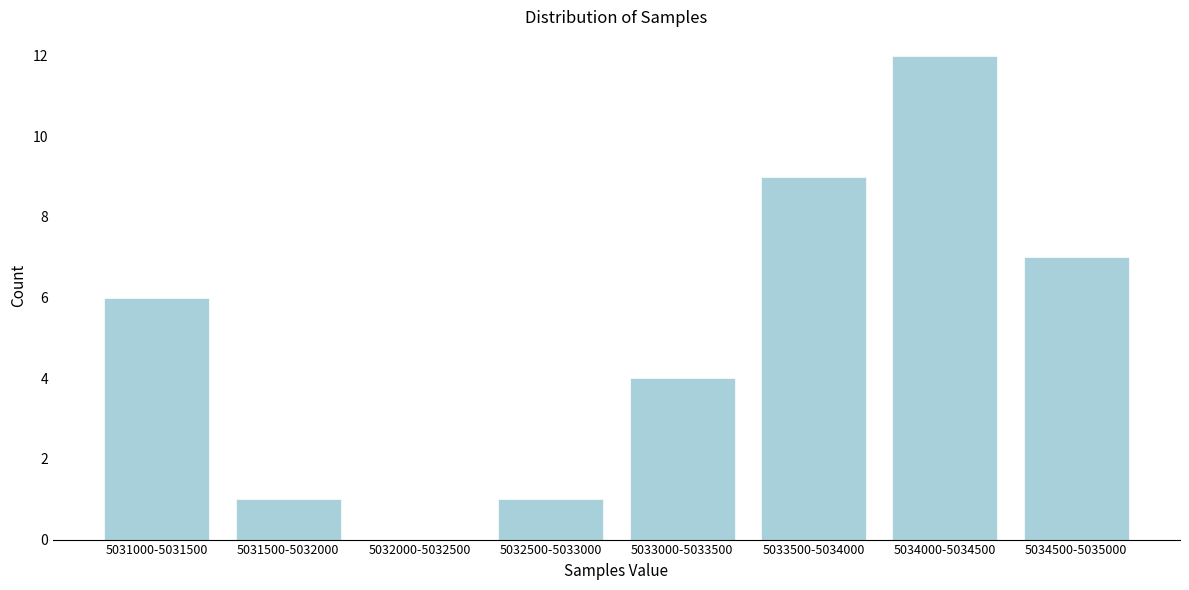

Reading right to left, what are all the values shown in this chart?

5034500-5035000=7	5034000-5034500=12	5033500-5034000=9	5033000-5033500=4	5032500-5033000=1	5032000-5032500=0	5031500-5032000=1	5031000-5031500=6